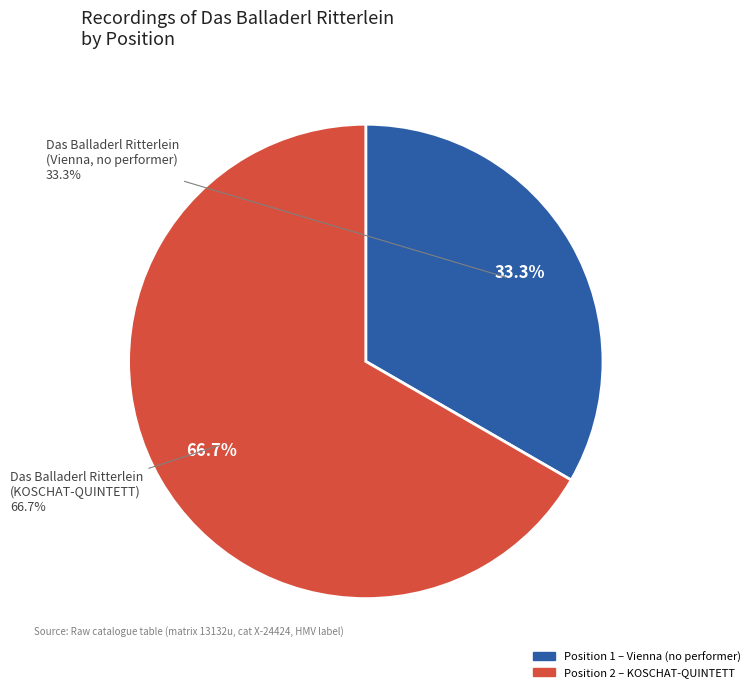

Approximately how many times larger is the value at Das Balladerl Ritterlein (HMV X-24424, Vienna) compared to Das Balladerl Ritterlein (HMV X-24424, KOSCHAT-QUINTETT)?

0.5